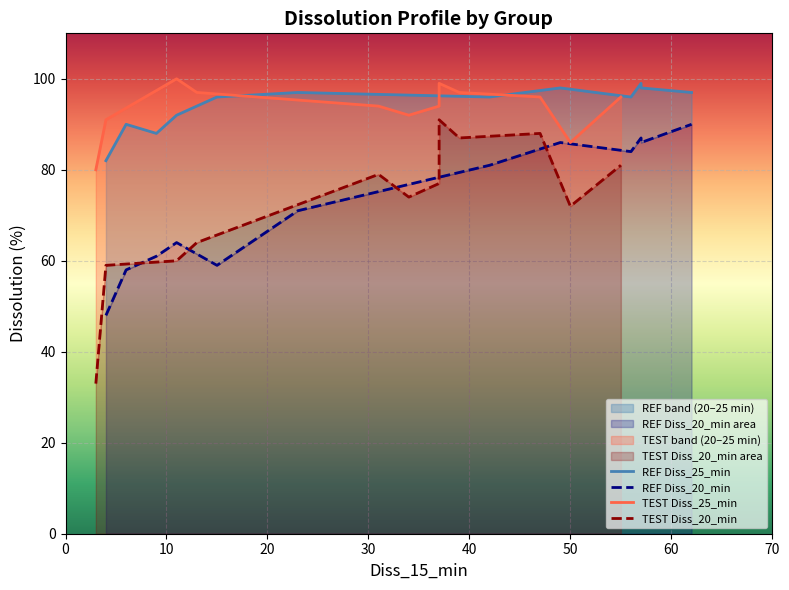

What is the average value of the TEST Diss_20_min series?

72